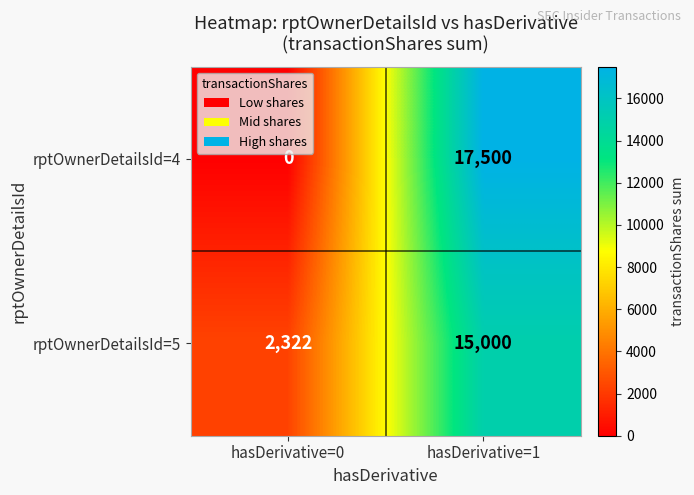

Where is rptOwnerDetailsId=4 nearest to the value 8750?

hasDerivative=0